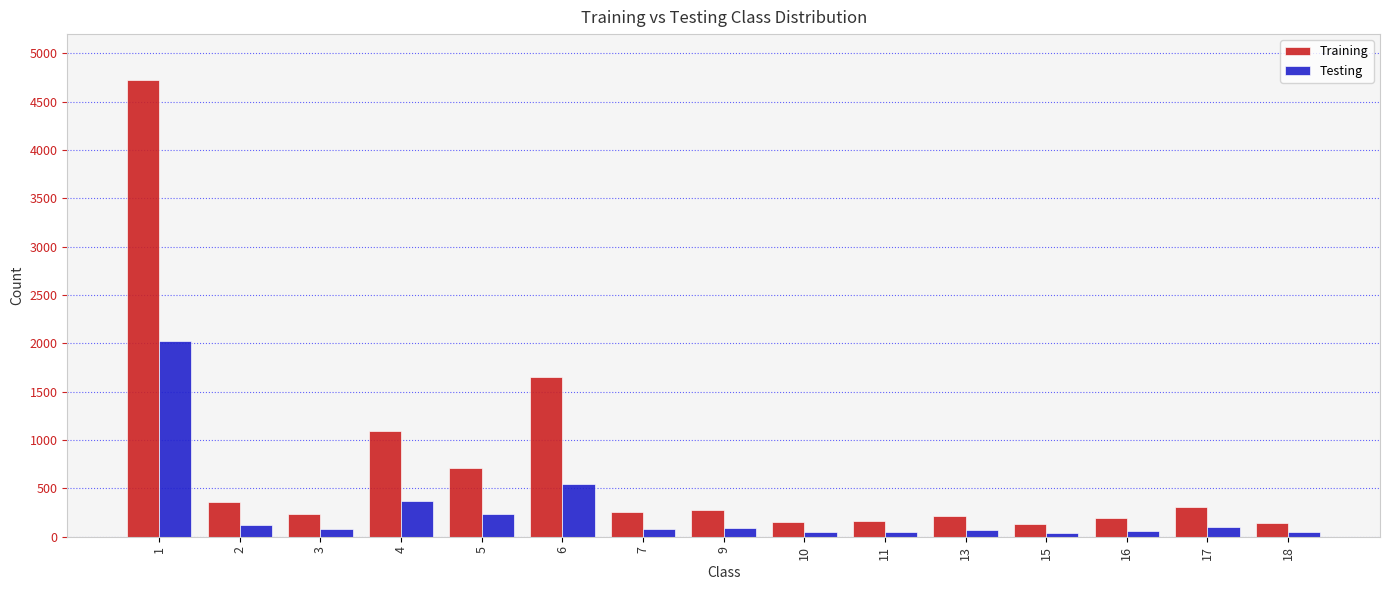

The value of Training at 11 is 160. True or false?

True